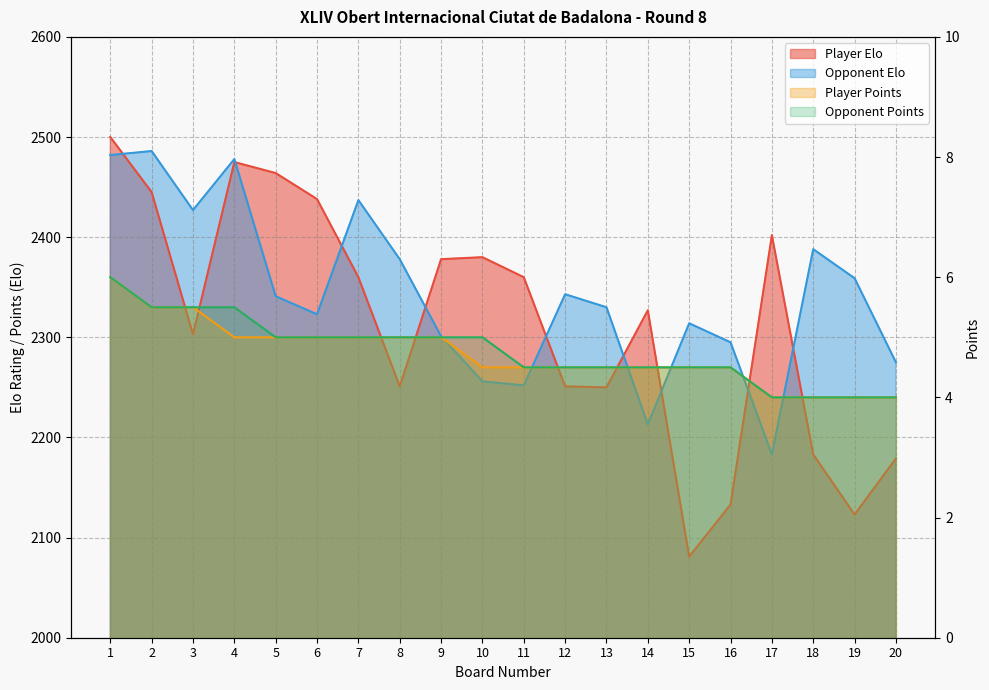

In Opponent Elo, how many points are higher than both neighbors (excluding endpoints)?

6